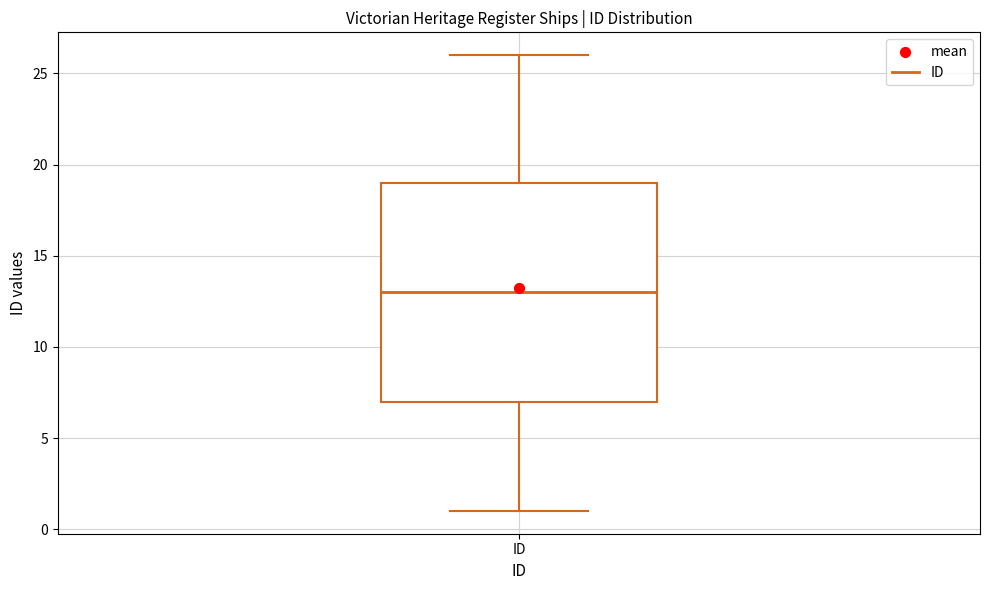

Transcribe this box plot: give where the median line is, the range the box spans, and where the two whiskers end, as read against the y-axis. The values are not printed on the chart, so give them approximately, as read against the axis.

median 13, box 7 to 19, whiskers 1 to 26